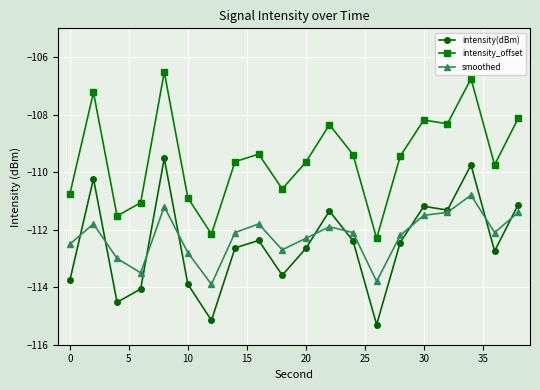

True or false: intensity(dBm) has more than 2 points higher than both neighbors.

True